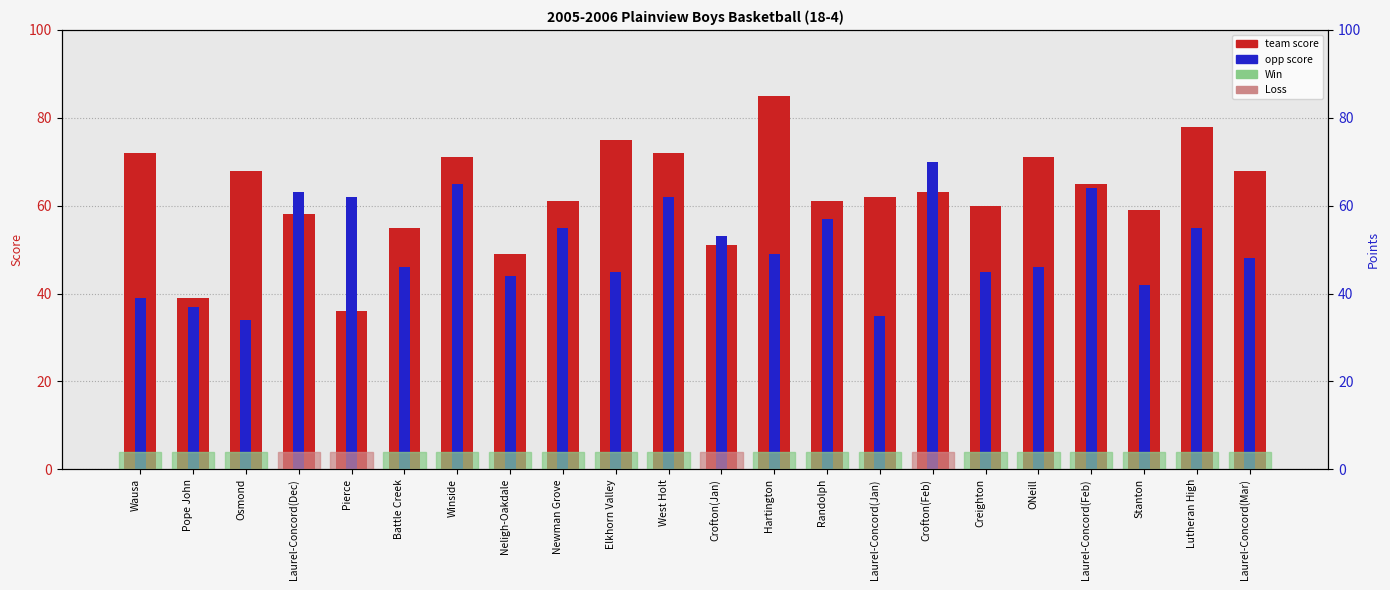

Reading left to right, transcribe all the data shown in this chart.

team score: 72.0	39.0	68.0	58.0	36.0	55.0	71.0	49.0	61.0	75.0	72.0	51.0	85.0	61.0	62.0	63.0	60.0	71.0	65.0	59.0	78.0	68.0
opp score: 39.0	37.0	34.0	63.0	62.0	46.0	65.0	44.0	55.0	45.0	62.0	53.0	49.0	57.0	35.0	70.0	45.0	46.0	64.0	42.0	55.0	48.0
points: 76.9	86.5	86.5	63.5	76.9	90.4	86.5	76.9	86.5	76.9	100.0	76.9	86.5	76.9	86.5	76.9	90.4	90.4	86.5	76.9	86.5	86.5